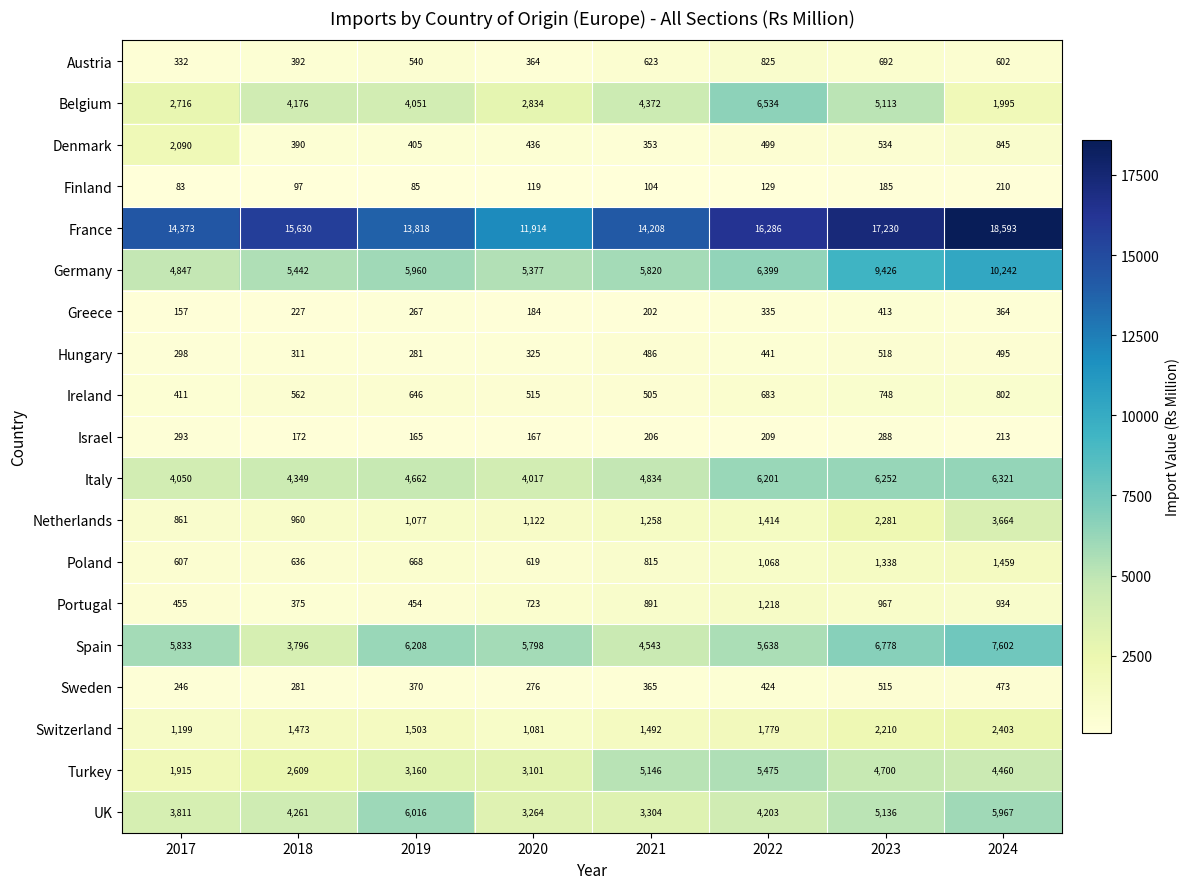

List the series in order of their peak value, lowest first.

Finland, Israel, Greece, Sweden, Hungary, Ireland, Austria, Portugal, Poland, Denmark, Switzerland, Netherlands, Turkey, UK, Italy, Belgium, Spain, Germany, France